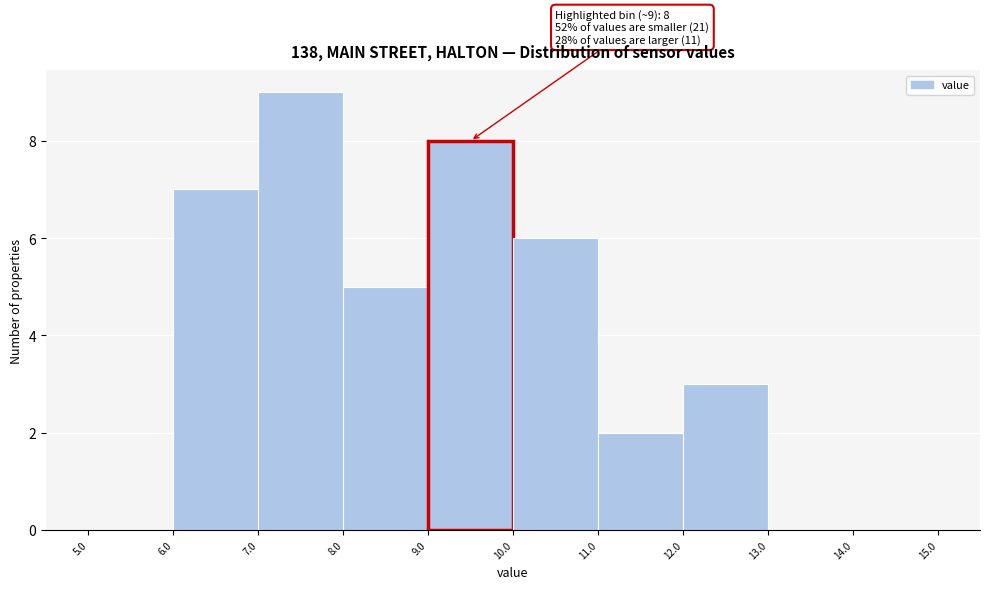

Which range on the x-axis has the tallest bar?

7.0 to 8.0